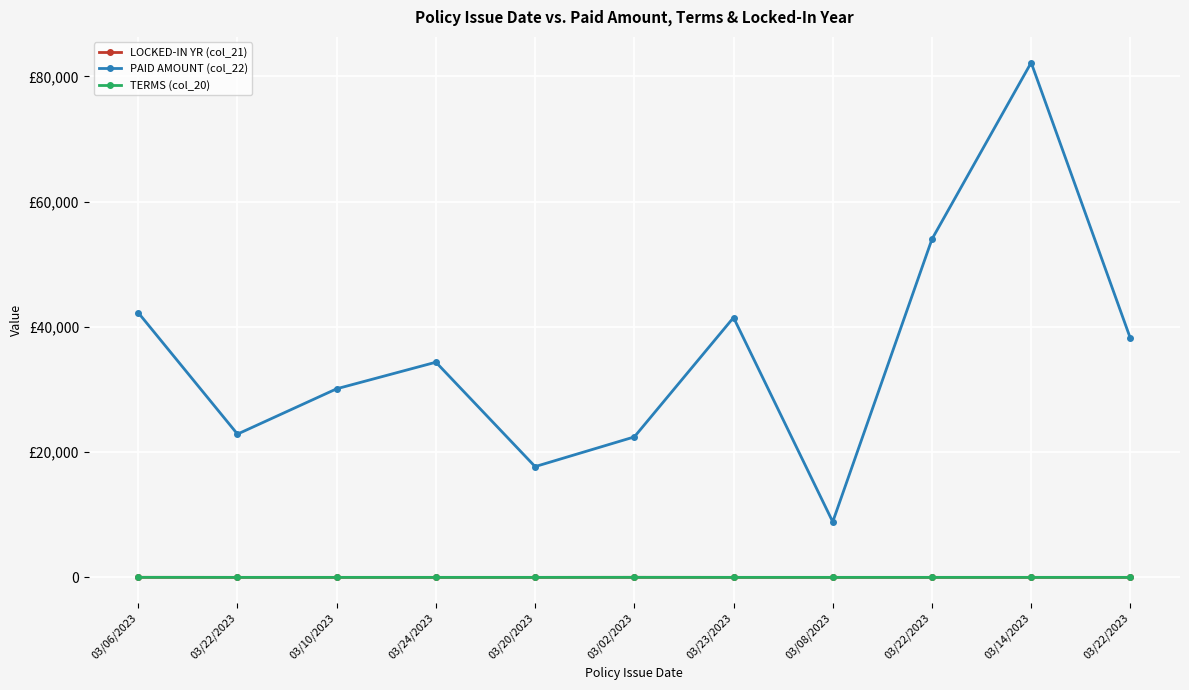

Rank the series at 03/10/2023 from lowest to highest value.

LOCKED-IN YR (col_21), TERMS (col_20), PAID AMOUNT (col_22)